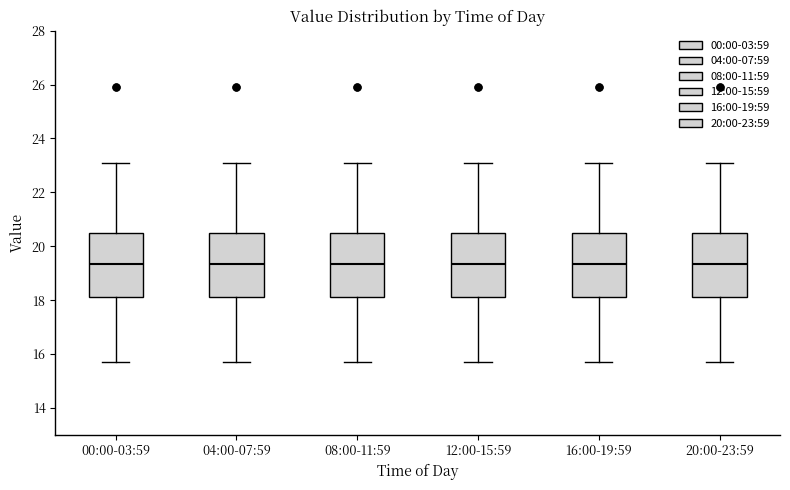

Reading left to right, transcribe this box plot: for each box, give where its median line is, the range the box spans, and where its two whiskers end, as read against the y-axis. The values are not printed on the chart, so give them approximately, as read against the axis.

00:00-03:59: median 19.4, box 18.2 to 20.6, whiskers 15.8 to 23.2
04:00-07:59: median 19.4, box 18.2 to 20.6, whiskers 15.8 to 23.2
08:00-11:59: median 19.4, box 18.2 to 20.6, whiskers 15.8 to 23.2
12:00-15:59: median 19.4, box 18.2 to 20.6, whiskers 15.8 to 23.2
16:00-19:59: median 19.4, box 18.2 to 20.6, whiskers 15.8 to 23.2
20:00-23:59: median 19.4, box 18.2 to 20.6, whiskers 15.8 to 23.2